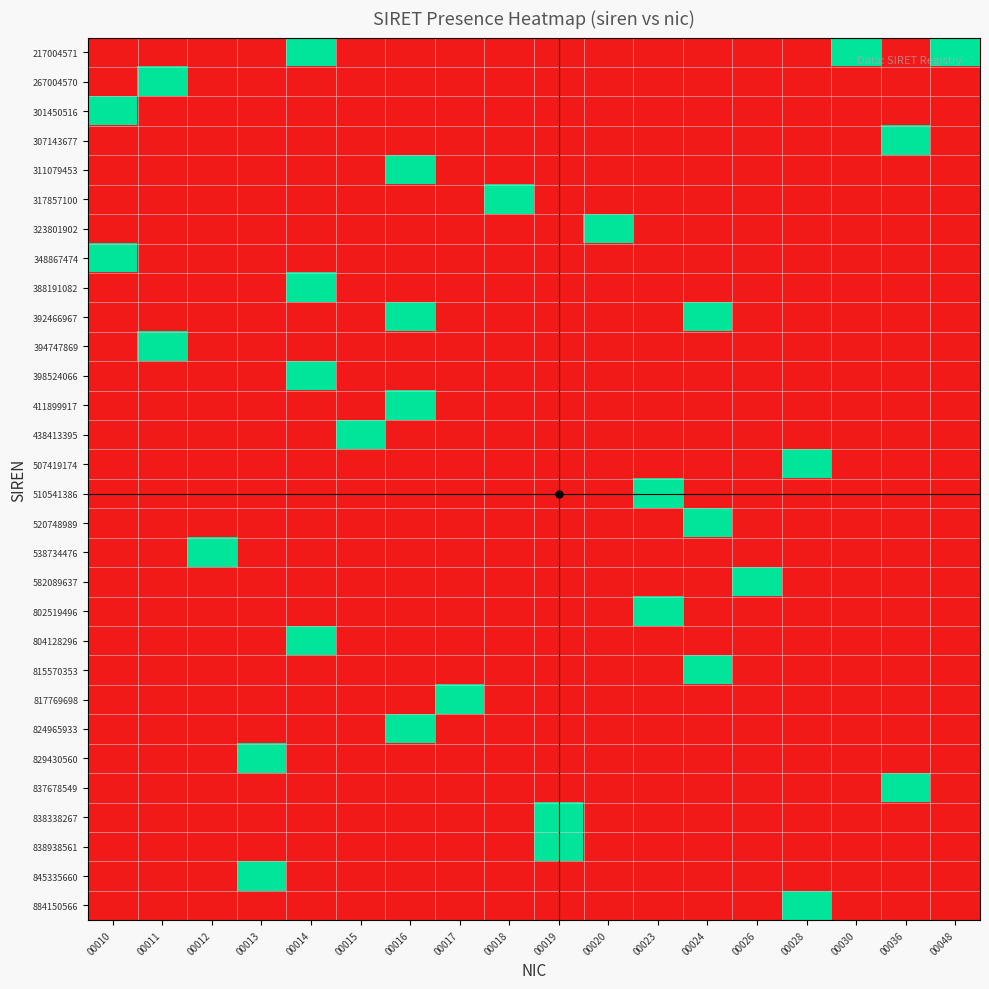

What is the difference between the highest and lowest values at 00048?

1